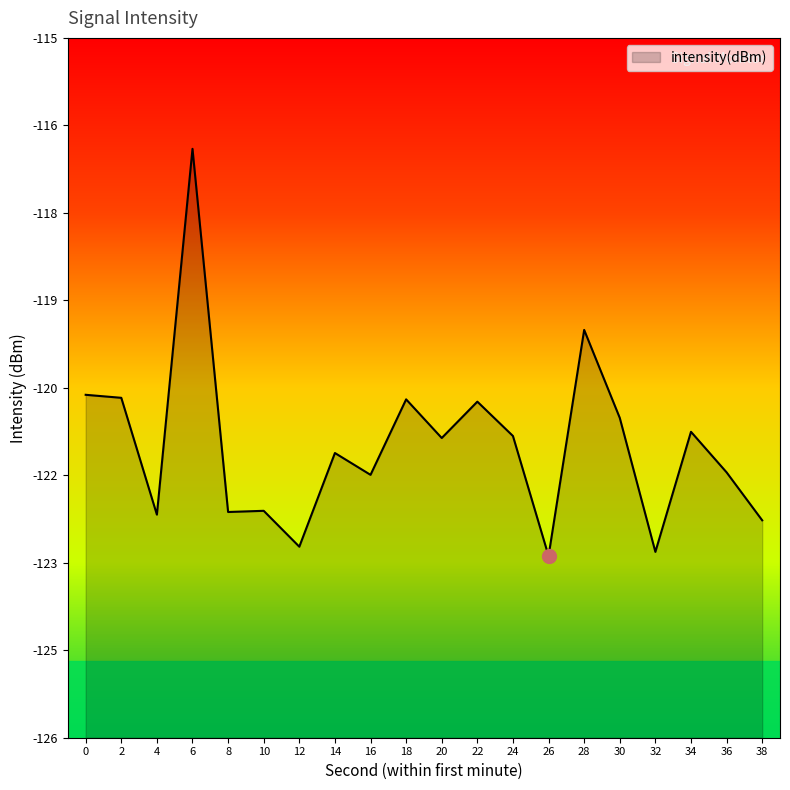

How many data points are less than -121?

13